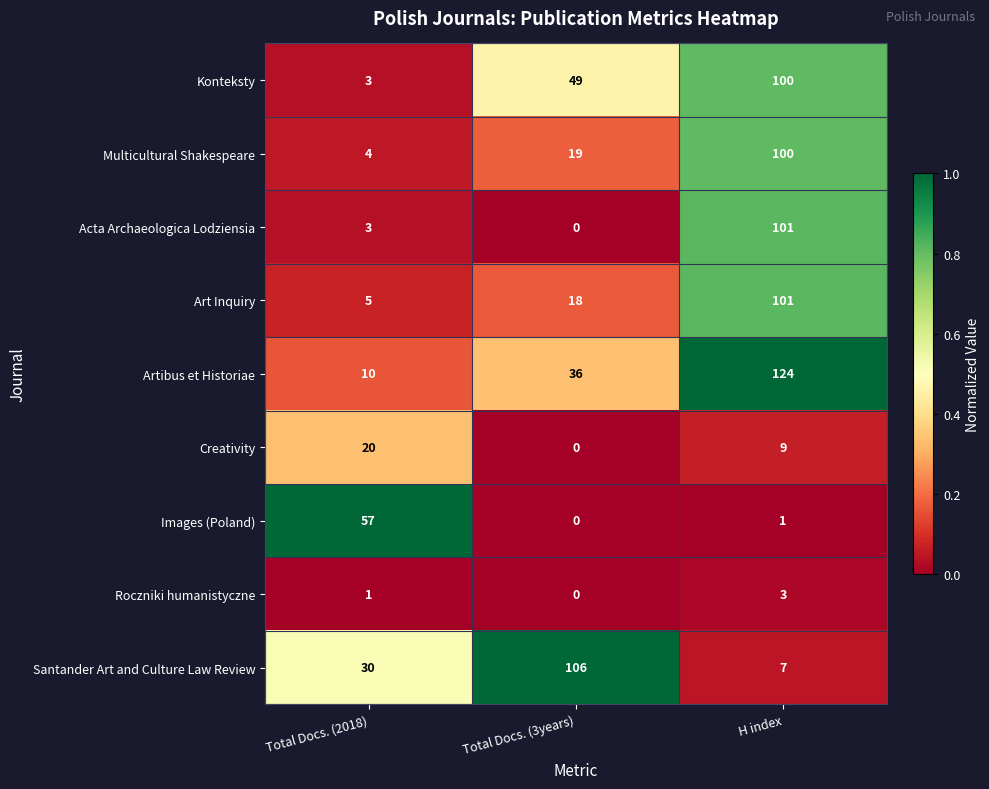

What is the spread (max minus min) of values at H index?

123